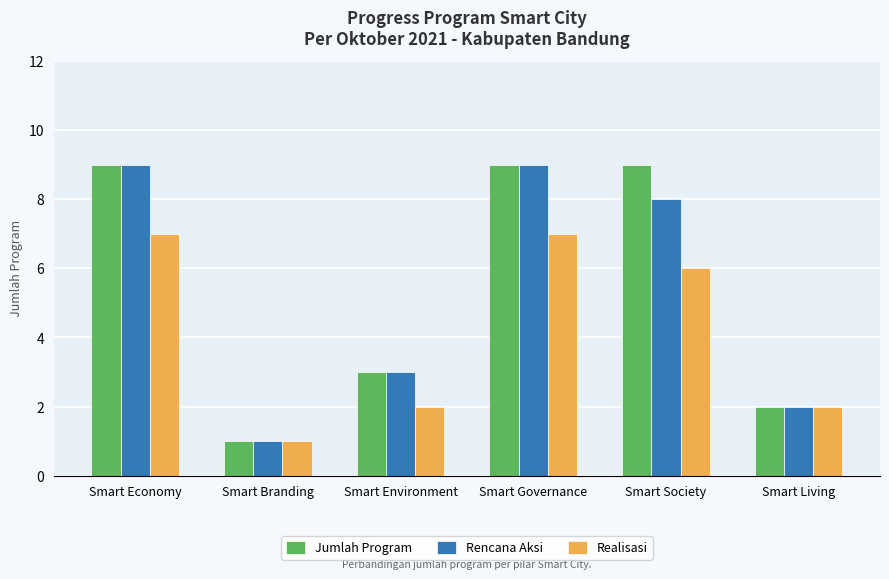

The value of Realisasi at Smart Environment is 1. True or false?

False